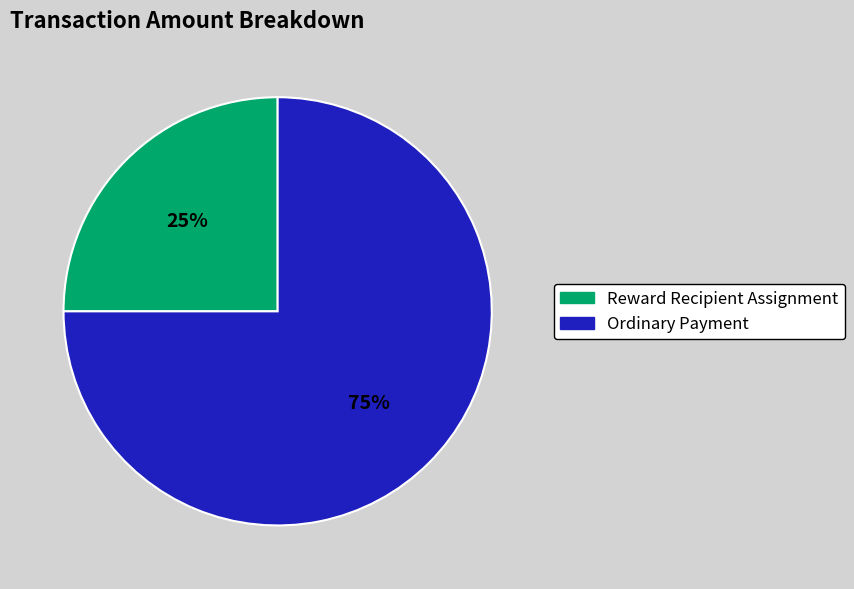

Between Ordinary Payment and Reward Recipient Assignment, which is larger?

Ordinary Payment